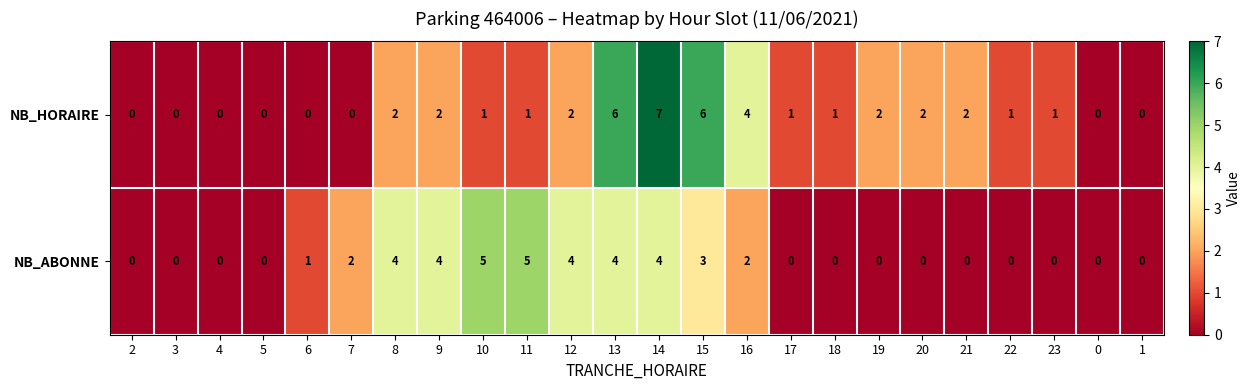

How many positive values does the NB_ABONNE series have?

11